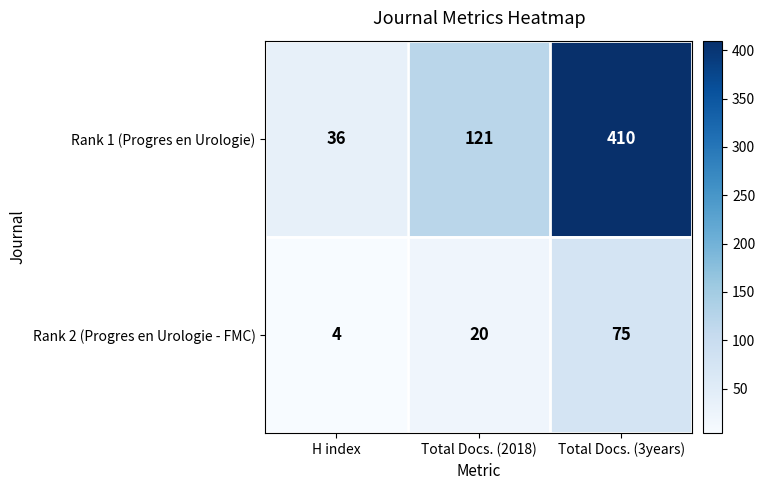

Reading left to right, extract all data points from this chart.

Rank 1 (Progres en Urologie): H index=36	Total Docs. (2018)=121	Total Docs. (3years)=410
Rank 2 (Progres en Urologie - FMC): H index=4	Total Docs. (2018)=20	Total Docs. (3years)=75